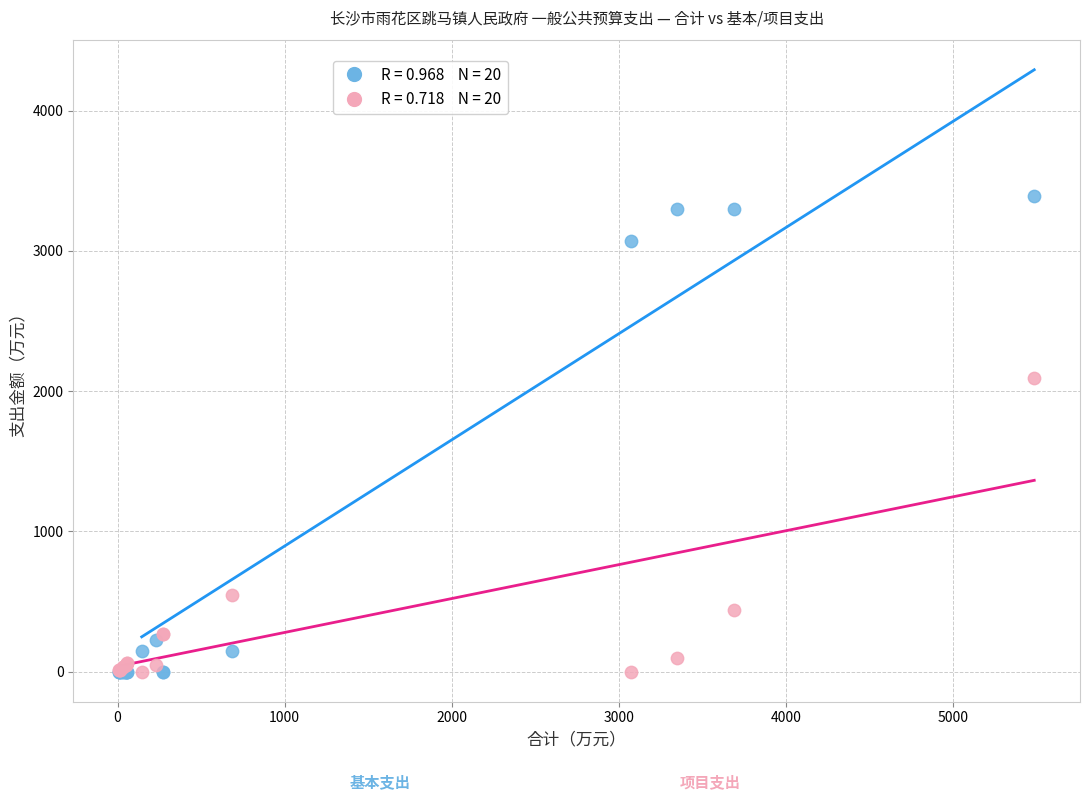

Across all series, what Y value is closest to 1696?

2091.4